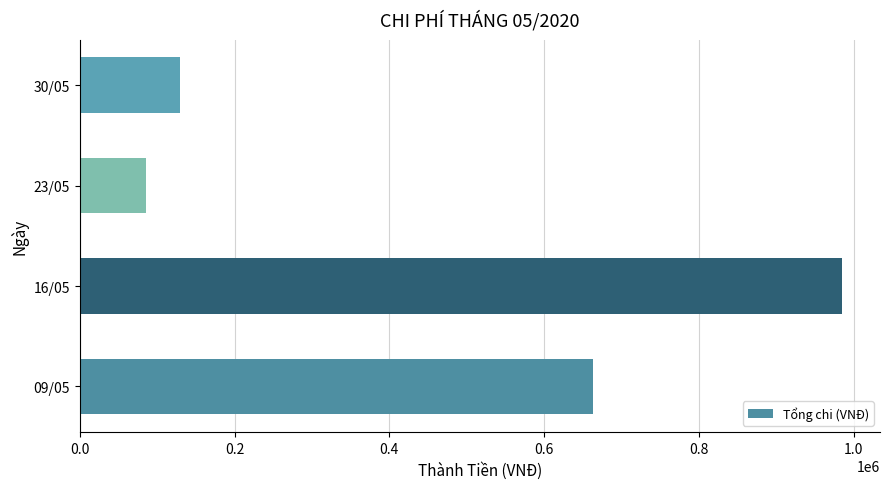

What is the difference between the maximum and second lowest values?

855000